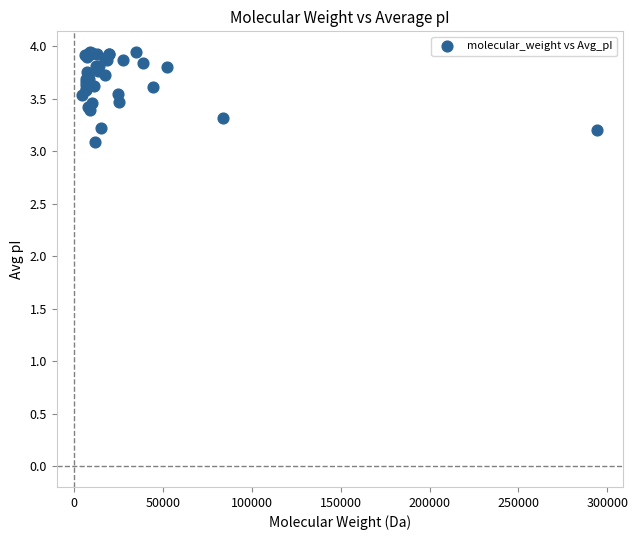

What Y value in the scatter plot is closest to 3?

3.1